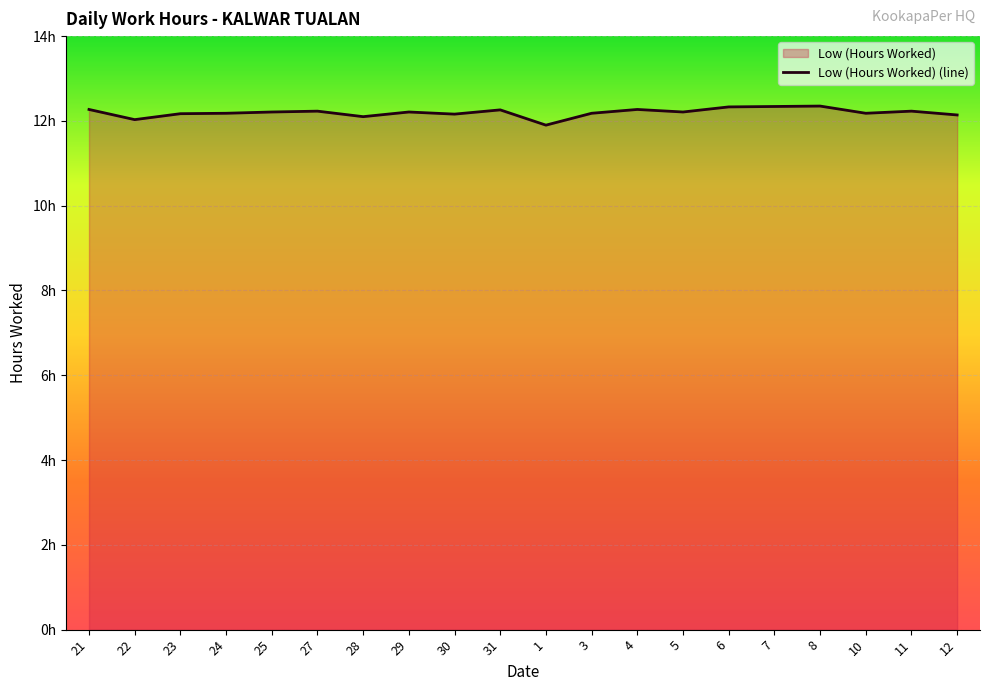

True or false: the data shows 12.2 at 30.

True